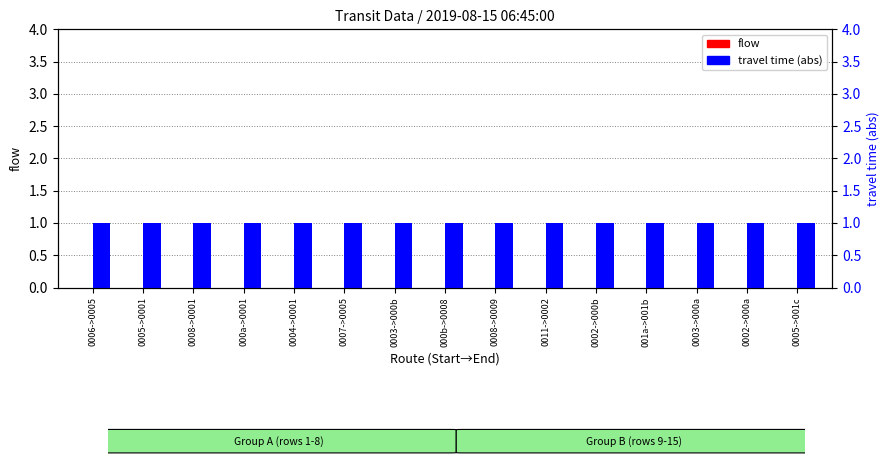

Which series has the largest total across all categories?

travel_time (abs)